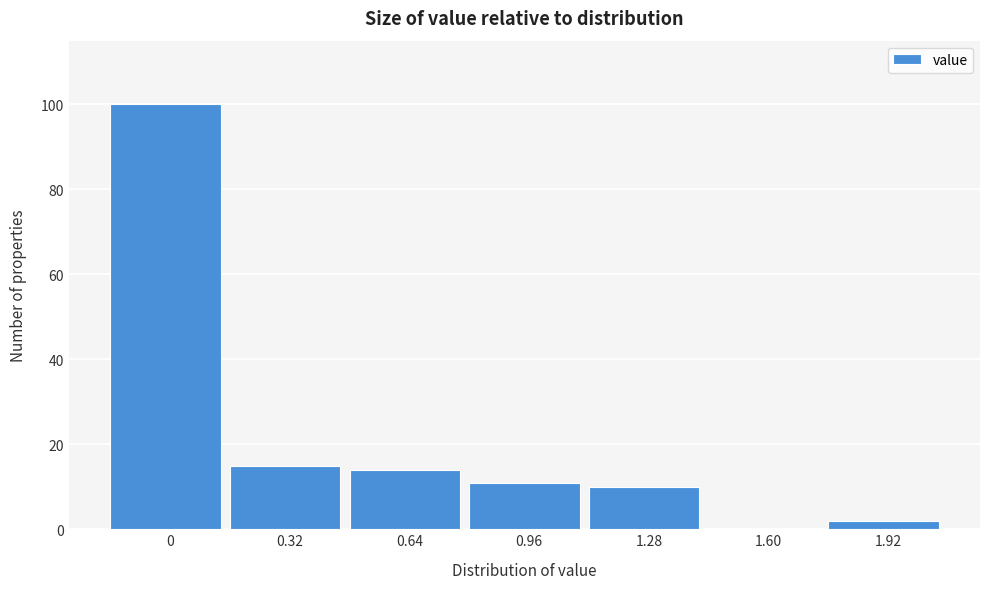

Reading left to right, transcribe all the data shown in this chart.

0=100	0.32=15	0.64=14	0.96=11	1.28=10	1.60=0	1.92=2